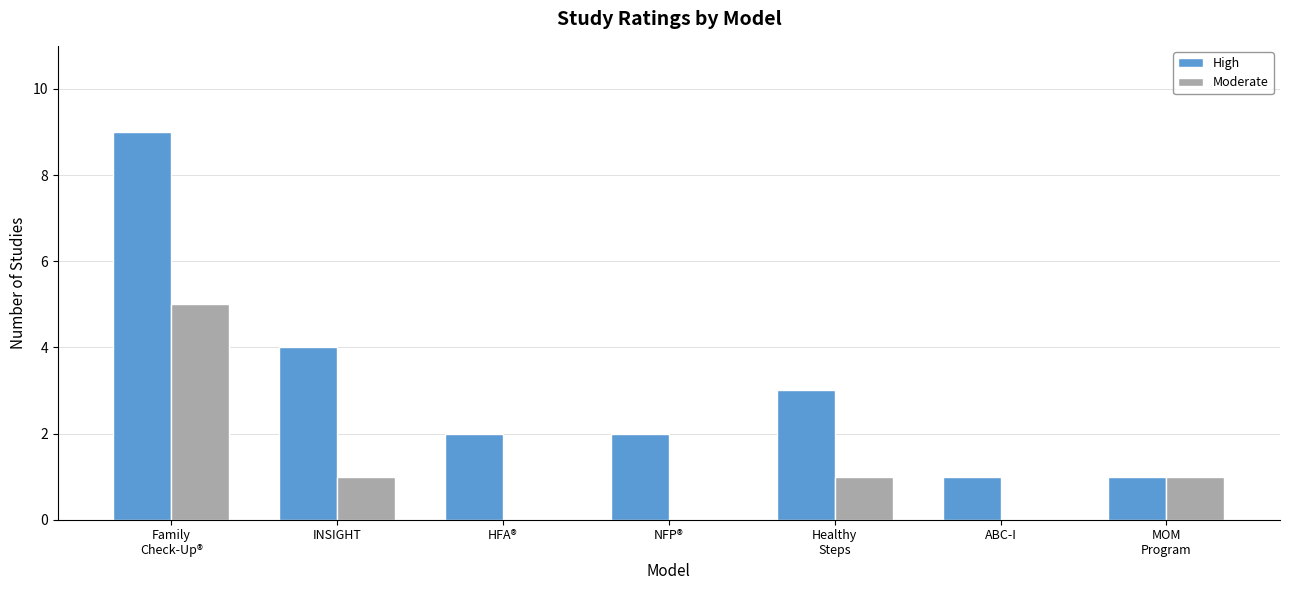

What is the highest value of the Moderate series?

5